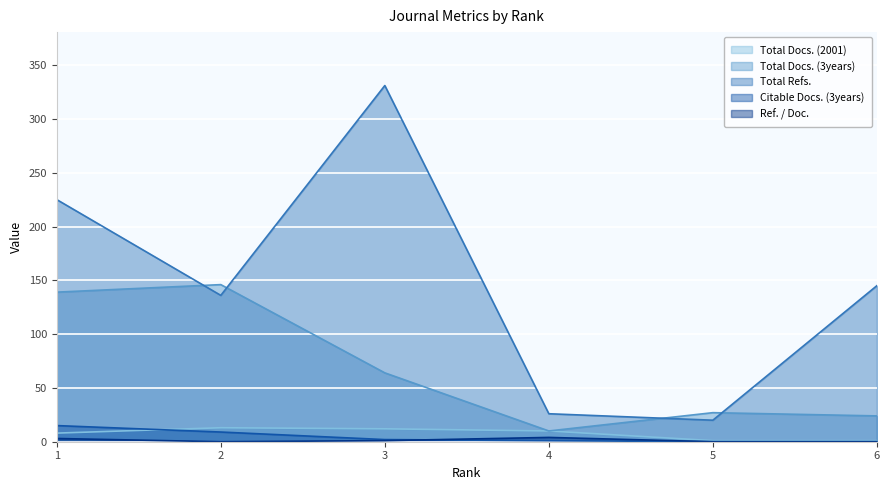

What is the value of the Citable Docs. (3years) point at the 4th from the left?

1